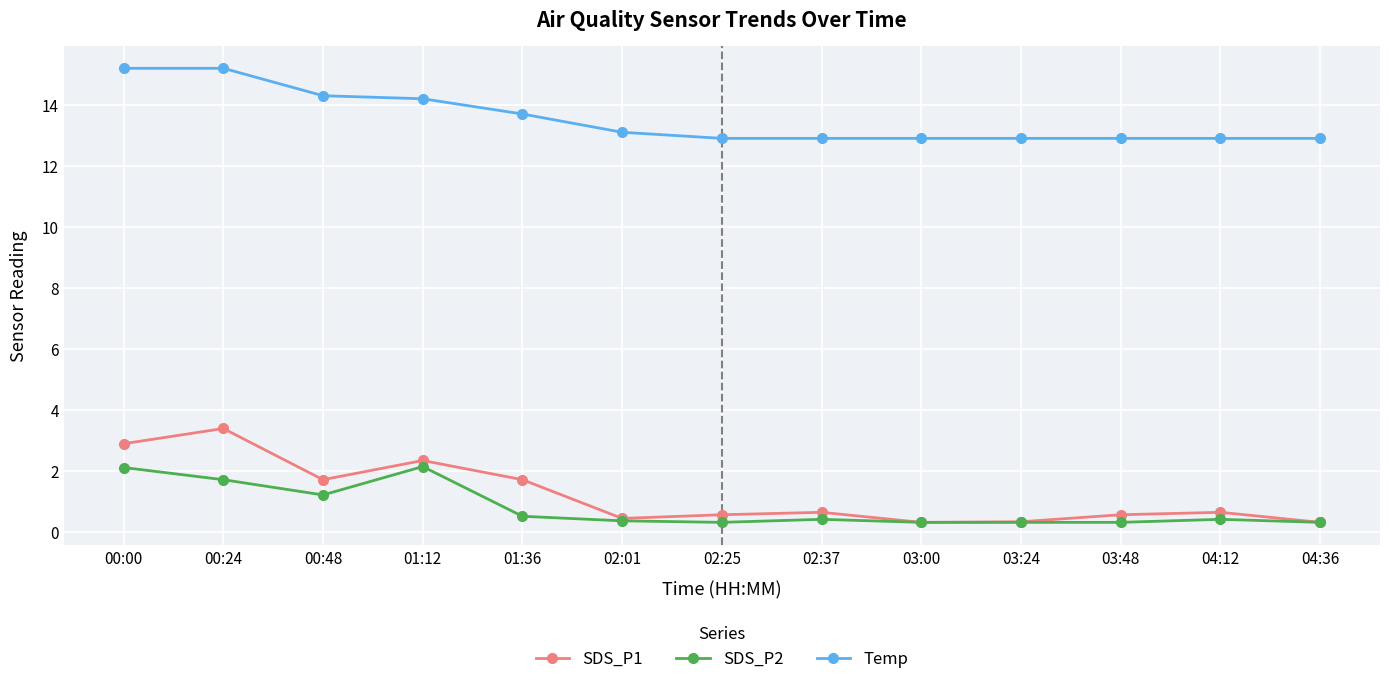

What is the label of the 2nd point from the right?

04:12